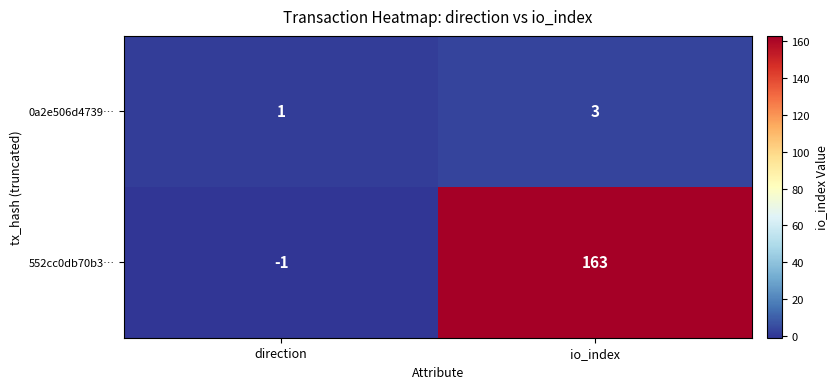

How many data points in 0a2e506d4739… are less than 3?

1